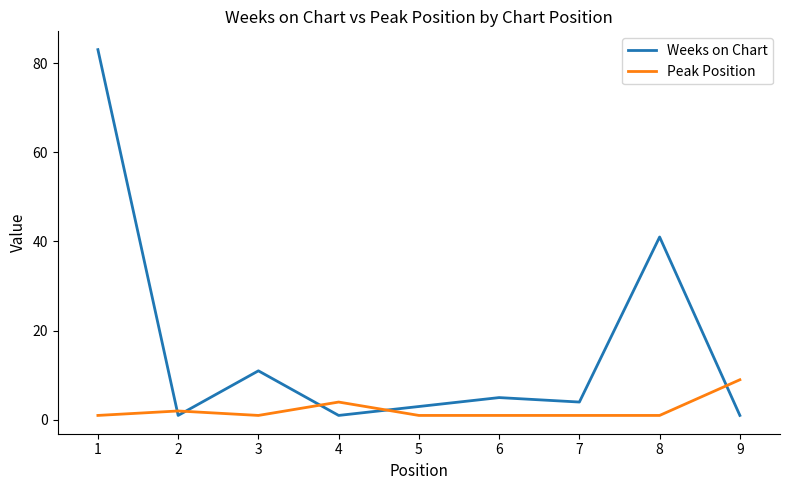

Which series has the widest spread of values?

Weeks on Chart